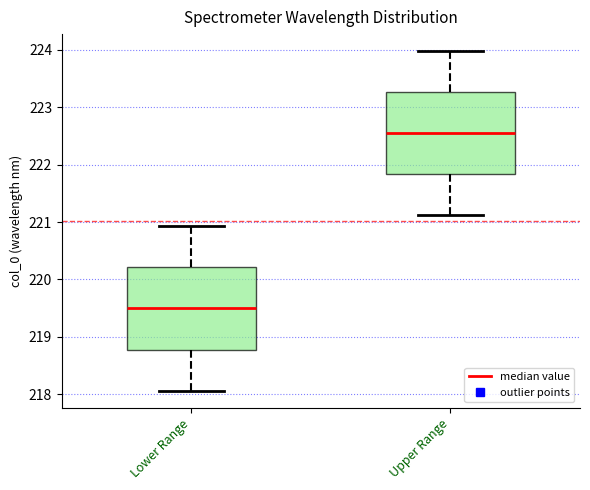

Reading left to right, read every box against the y-axis: the position of its median line, the range the box covers, and the ends of its whiskers. The values are not printed on the chart, so give them approximately, as read against the axis.

Lower Range: median 219.5, box 218.8 to 220.2, whiskers 218.1 to 220.9
Upper Range: median 222.5, box 221.8 to 223.3, whiskers 221.1 to 224.0